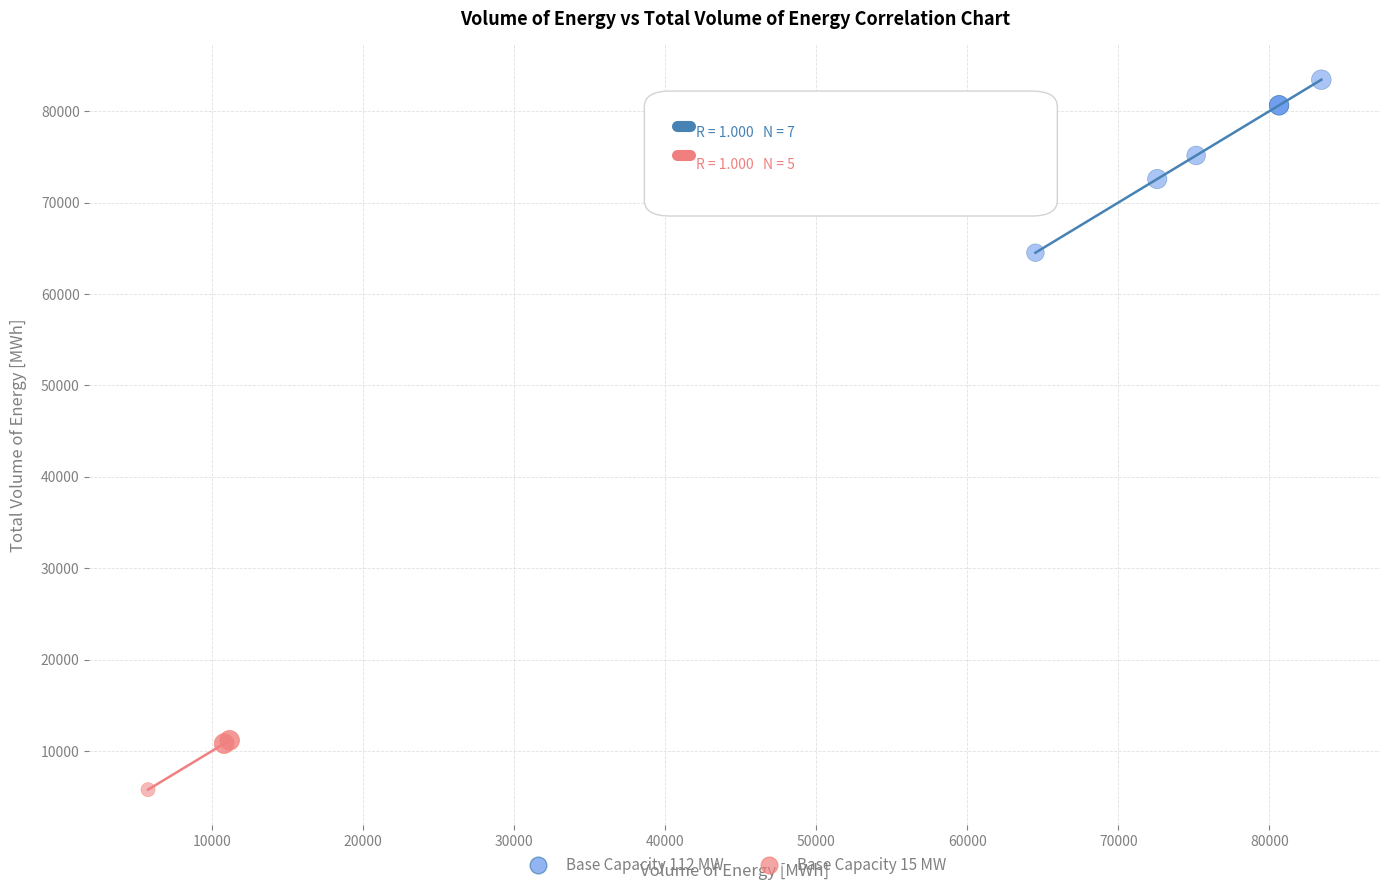

Which series has the widest spread of Y values?

Base Capacity 112 MW